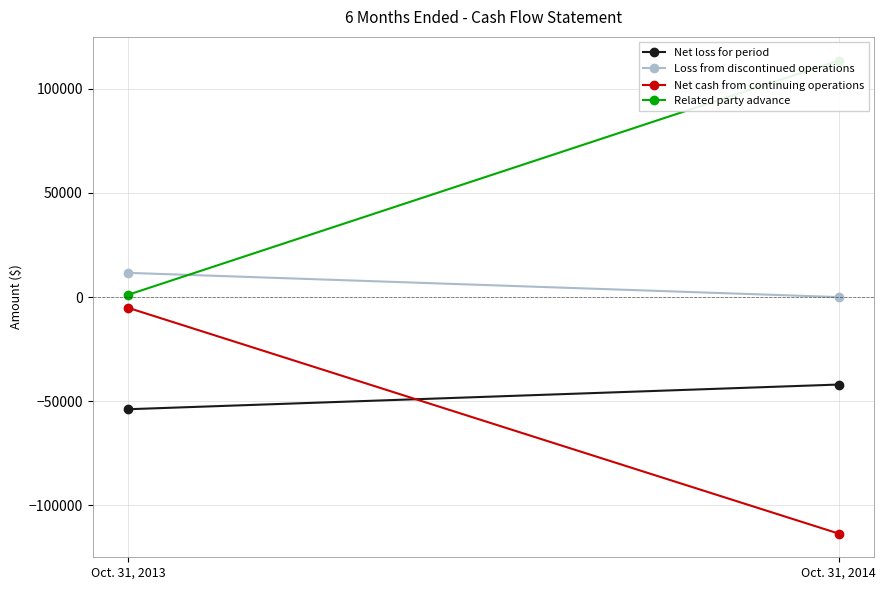

Count the number of categories in the chart.

2